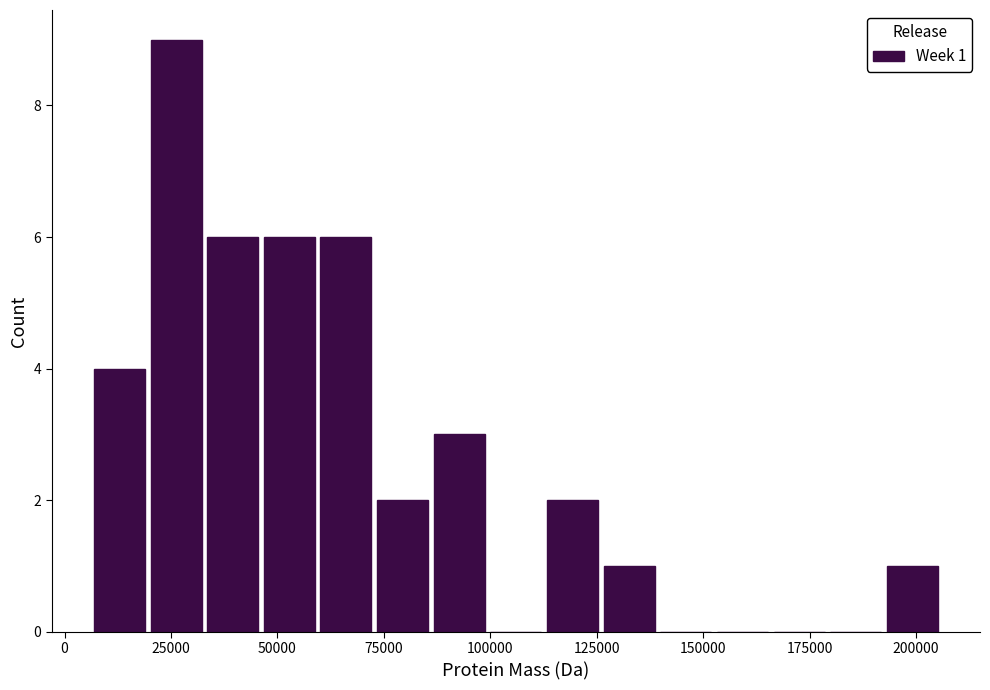

Read against the x-axis, roughly where is the centre of the tallest bar?

25000